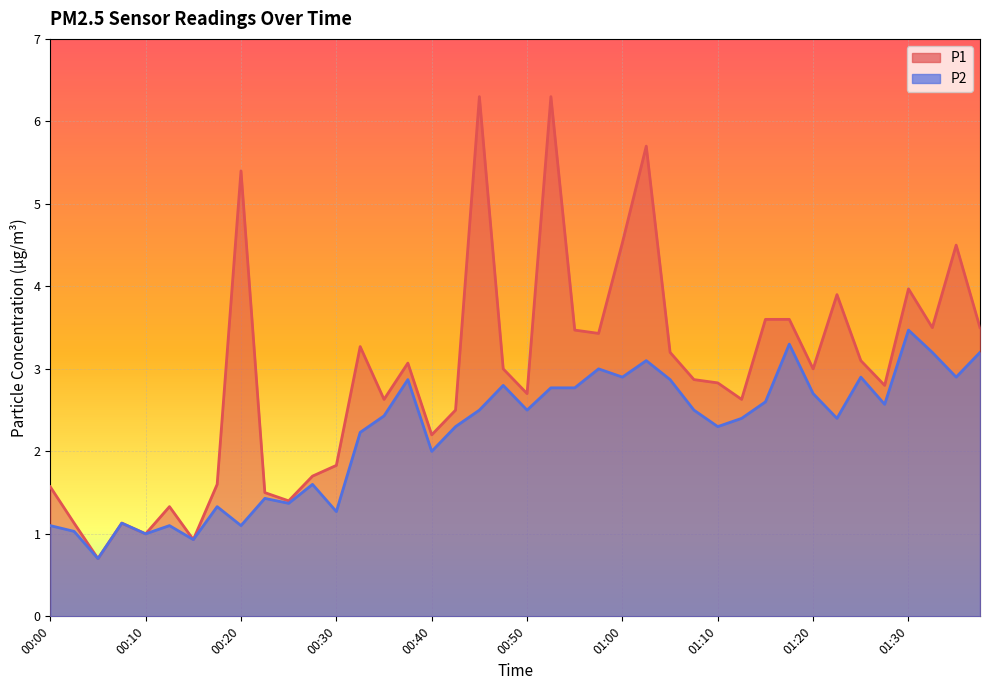

What is the spread (max minus min) of values at 21?

3.5